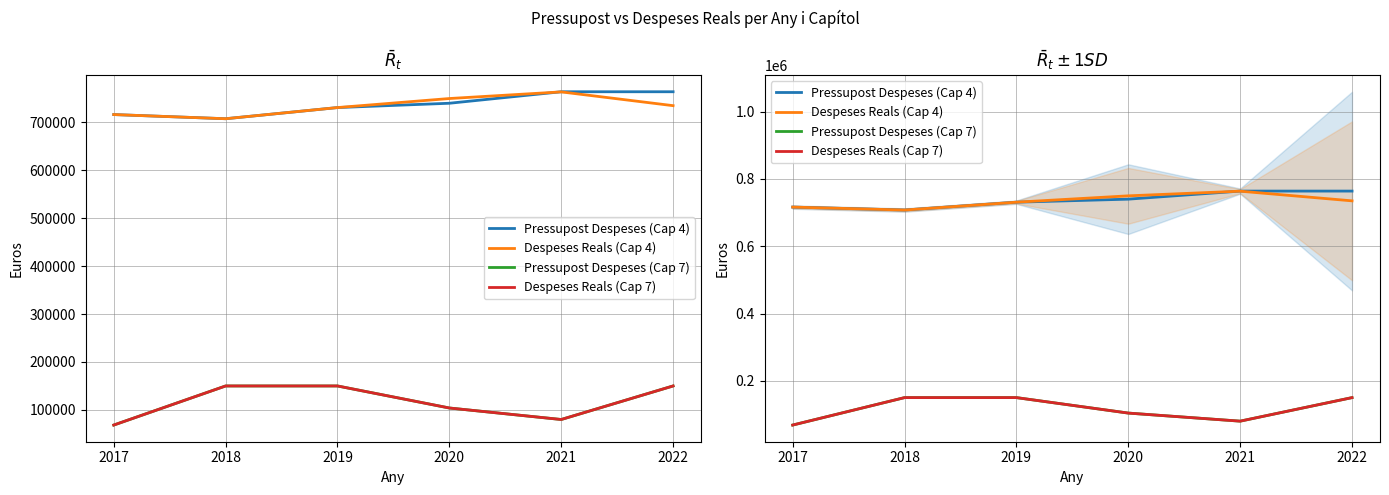

What is the value of the Pressupost Despeses (Cap 4) point at the 5th from the left?

764000.0